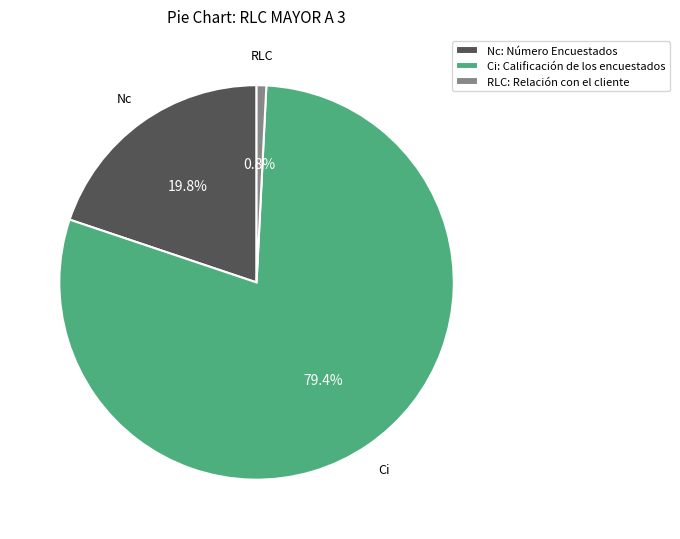

To the nearest percent, what is the combined percentage of RLC: Relación con el cliente and Ci: Calificación de los encuestados?

80%